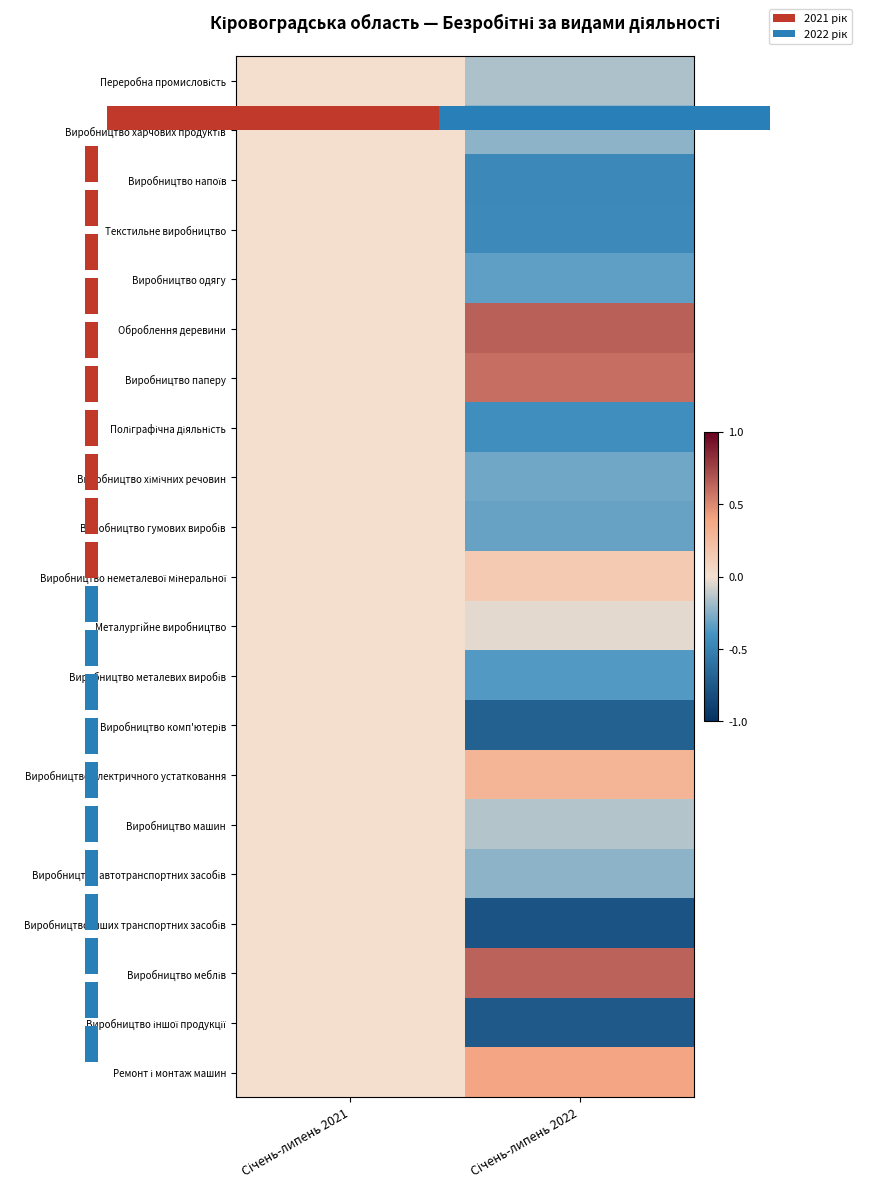

At Січень-липень 2022, list the series in order from smallest to largest.

Виробництво інших транспортних засобів, Виробництво іншої продукції, Виробництво комп'ютерів, Виробництво напоїв, Текстильне виробництво, Поліграфічна діяльність, Виробництво металевих виробів, Виробництво одягу, Виробництво гумових виробів, Виробництво хімічних речовин, Виробництво харчових продуктів, Виробництво автотранспортних засобів, Переробна промисловість, Виробництво машин, Металургійне виробництво, Виробництво неметалевої мінеральної, Виробництво електричного устатковання, Ремонт і монтаж машин, Виробництво паперу, Виробництво меблів, Оброблення деревини